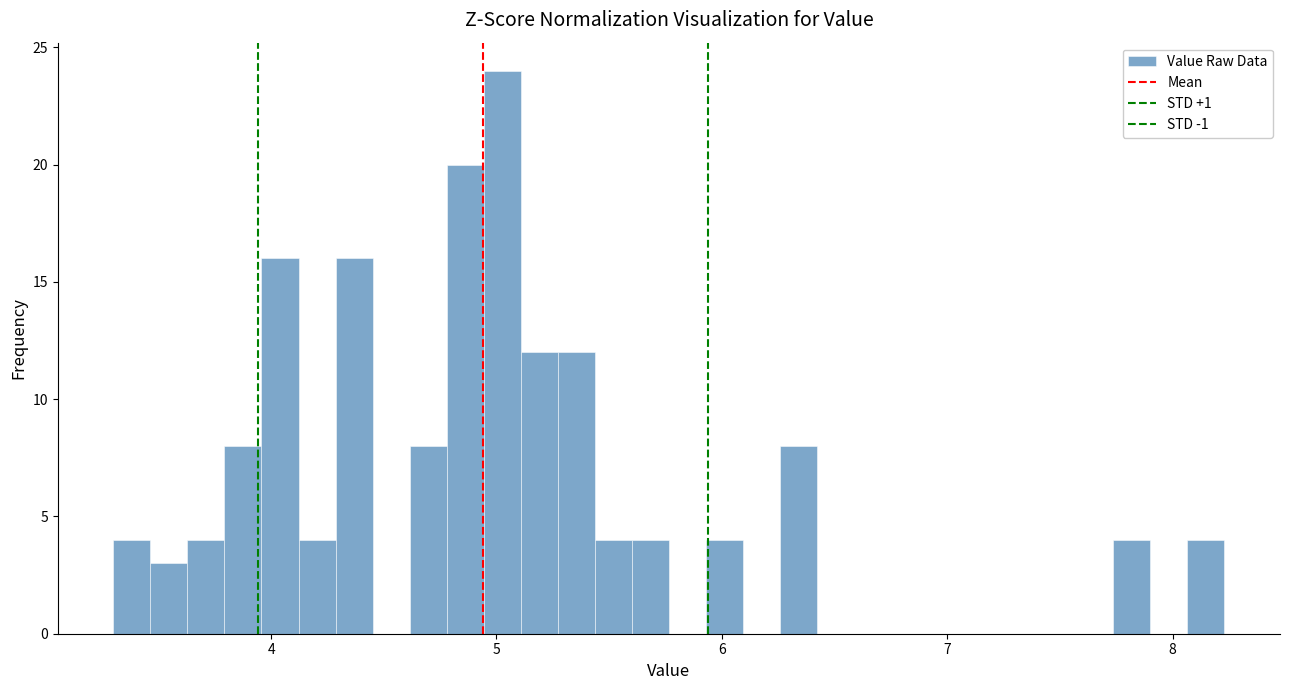

Read against the x-axis, roughly where is the centre of the tallest bar?

5.0